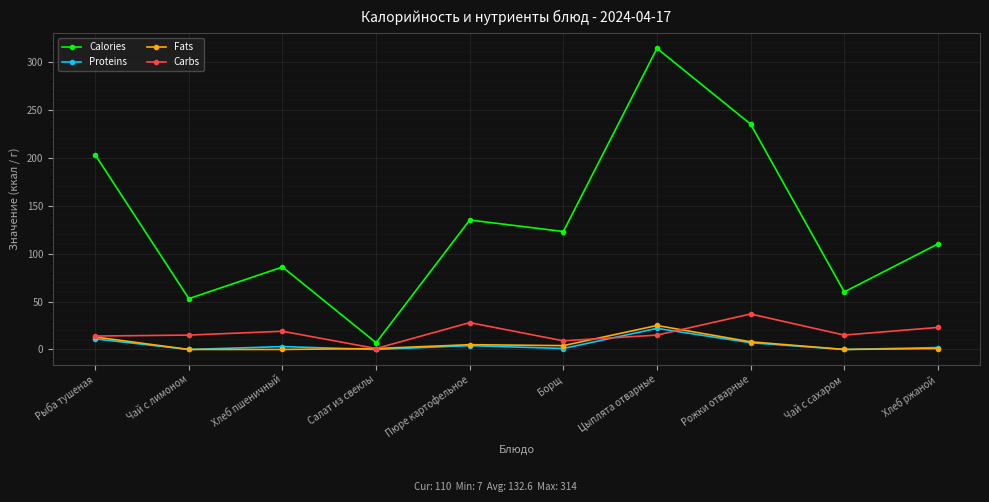

At how many categories does at least one series exceed 247?

1